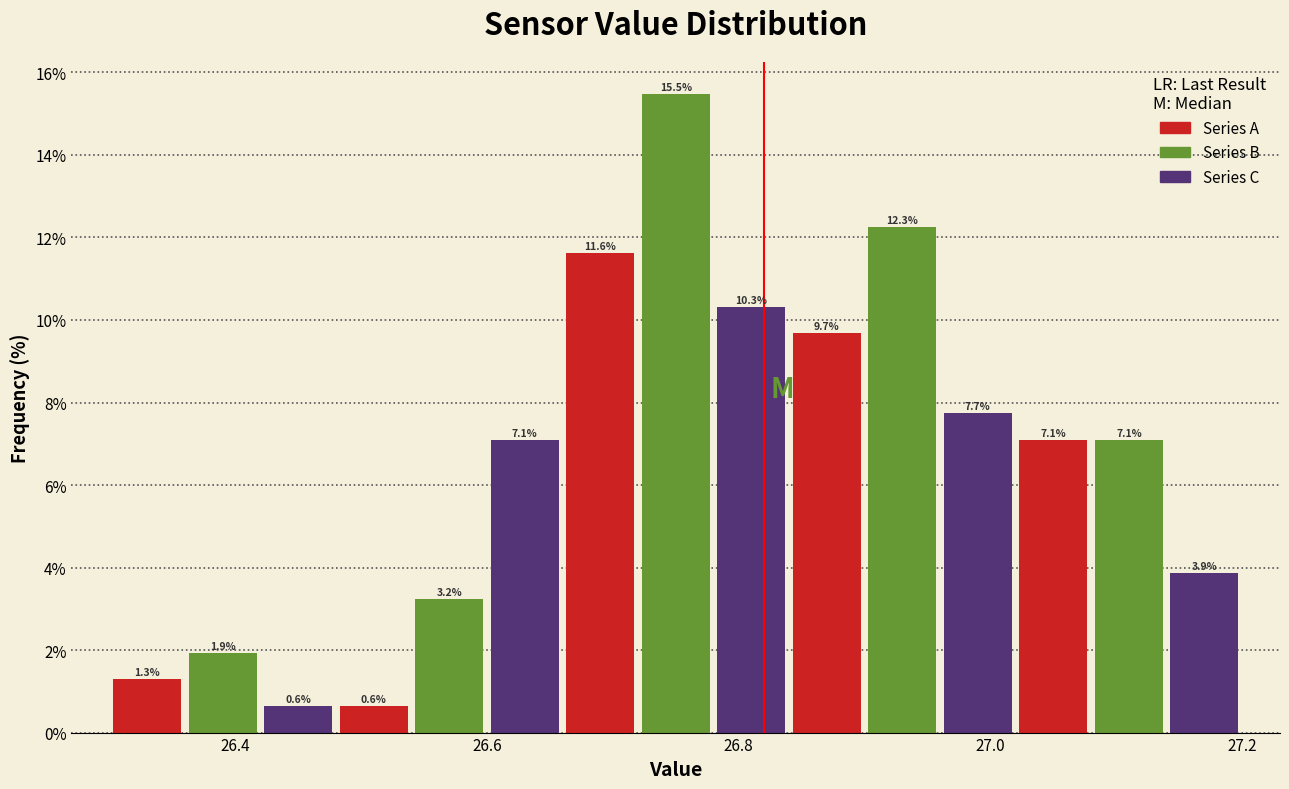

Around what value on the x-axis is the tallest bar? Give the approximate position of its centre, as read against the axis.

26.76